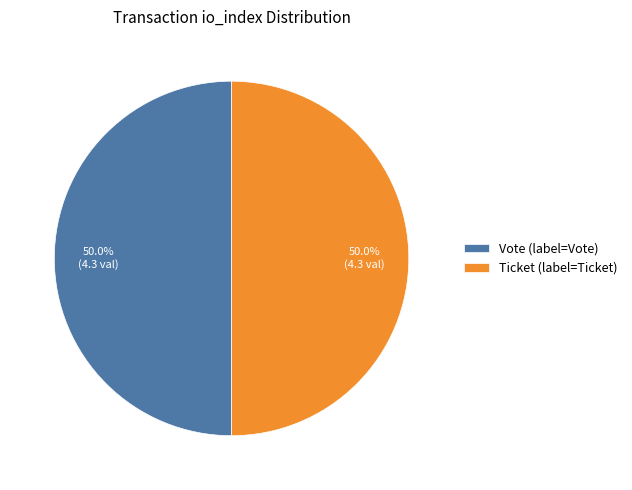

How many slices are in this pie chart?

2